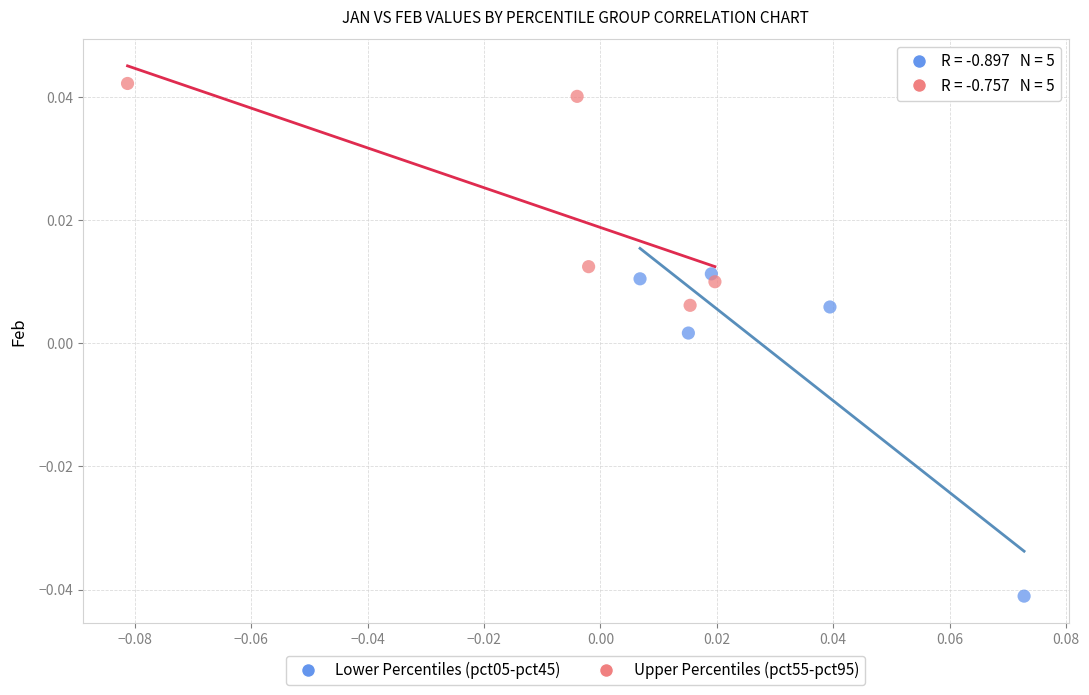

Which series contains the lowest Y value?

Lower Percentiles (pct05-pct45)